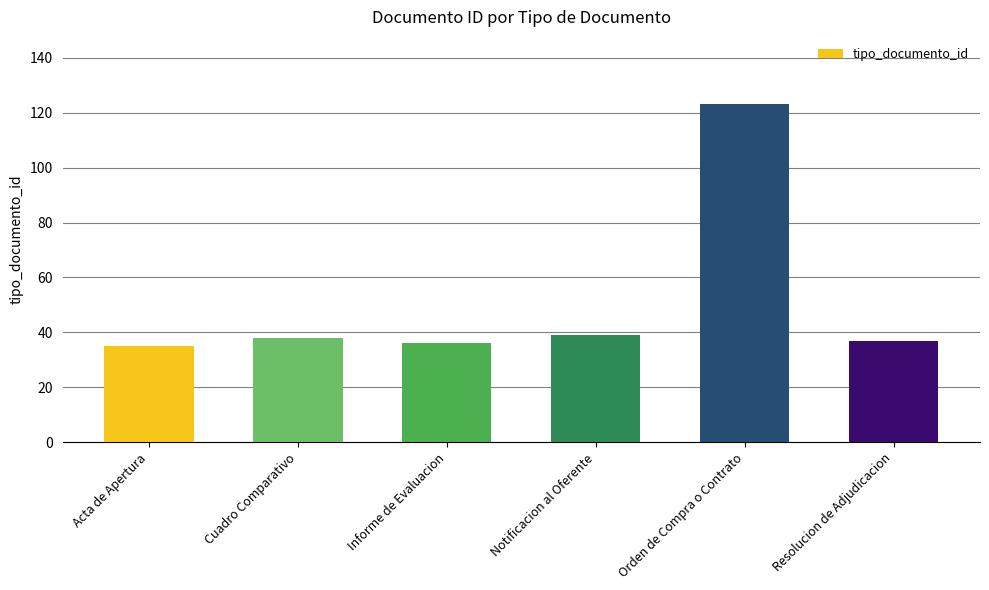

Which label corresponds to the largest value in the chart?

Orden de Compra o Contrato